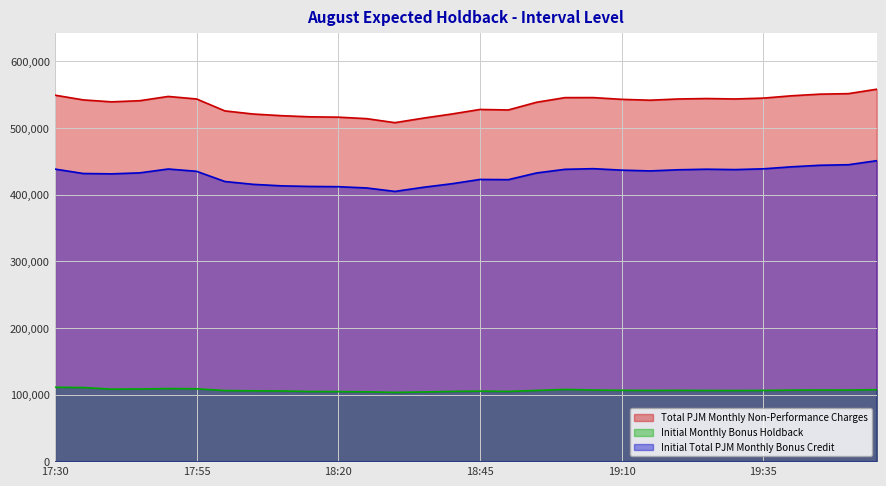

Reading left to right, extract all data points from this chart.

Total PJM Monthly Non-Performance Charges: 549319.3	542213.5	539278.1	541014.8	547379.8	543606.2	525686.9	520988.8	518515.1	516805.7	516287.3	514069.5	508045.4	514818.0	520970.9	527861.9	527114.2	538670.2	545604.2	545678.8	543058.2	541751.0	543588.8	544255.9	543612.6	544878.1	548389.9	550832.5	551584.2	558212.0
Initial Monthly Bonus Holdback: 110924.7	110470.8	108077.3	108308.1	108901.7	108575.1	105975.1	105536.9	105316.0	104495.3	104343.2	104029.2	103202.6	103798.3	104650.9	105057.8	104618.7	106113.9	107610.3	106693.0	106284.7	106141.8	106255.9	106078.8	106020.8	106127.4	106597.0	106735.9	106693.5	107278.6
Initial Total PJM Monthly Bonus Credit: 438394.6	431742.7	431200.9	432706.6	438478.1	435031.1	419711.8	415451.9	413199.2	412310.4	411944.1	410040.3	404842.8	411019.7	416320.0	422804.1	422495.5	432556.4	437993.9	438985.8	436773.5	435609.2	437333.0	438177.1	437591.7	438750.7	441792.9	444096.6	444890.7	450933.3